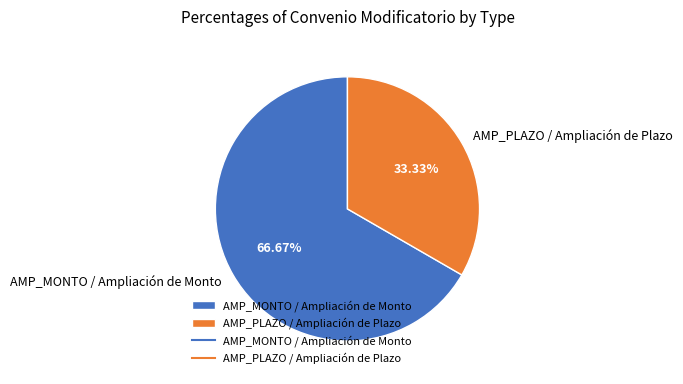

To the nearest percent, what portion does AMP_PLAZO / Ampliación de Plazo represent?

33%